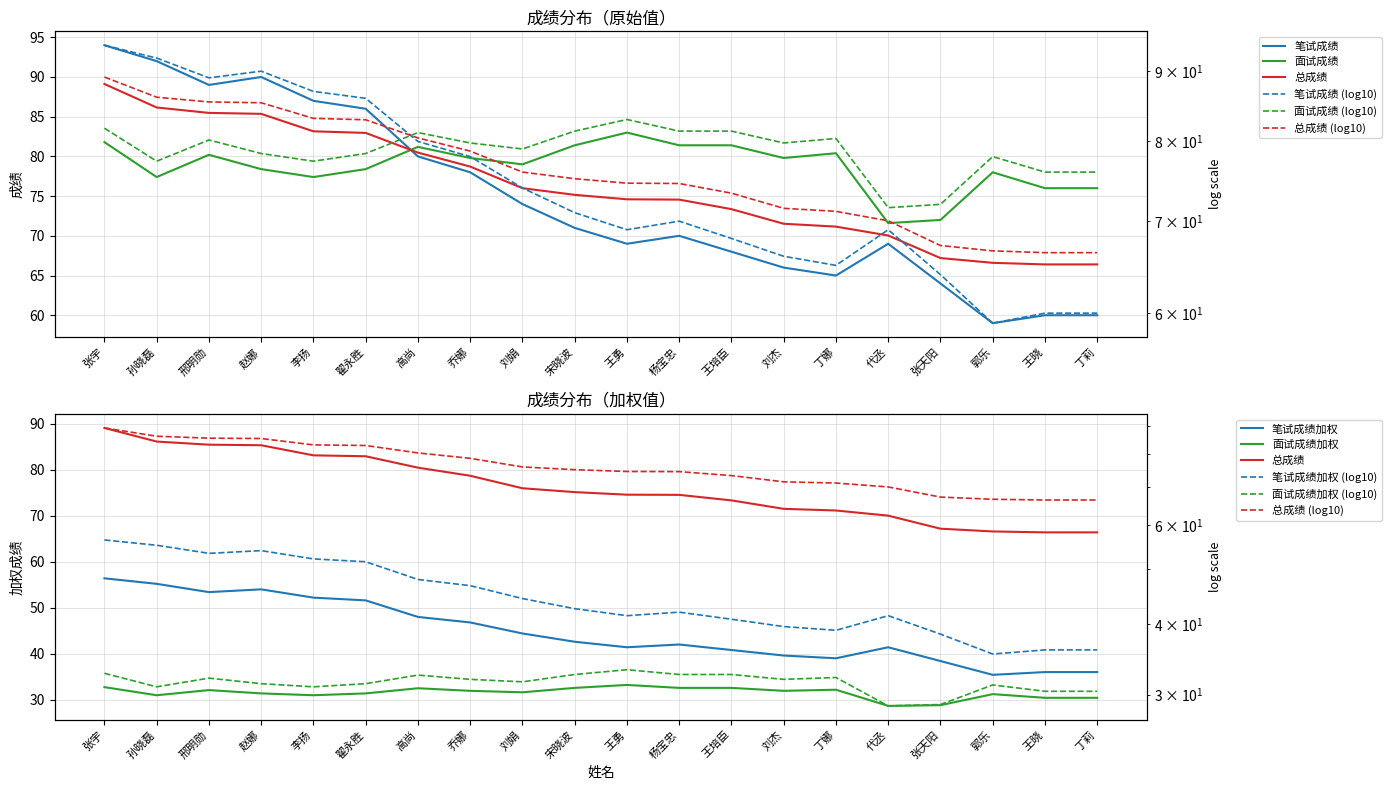

The 面试成绩 series shows 80.2 at 邢明勋. True or false?

True